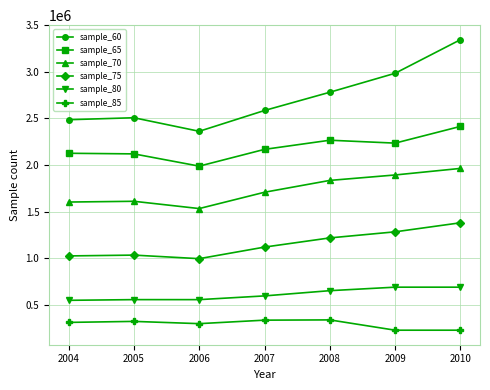

What are all the series names shown in the legend?

sample_60, sample_65, sample_70, sample_75, sample_80, sample_85